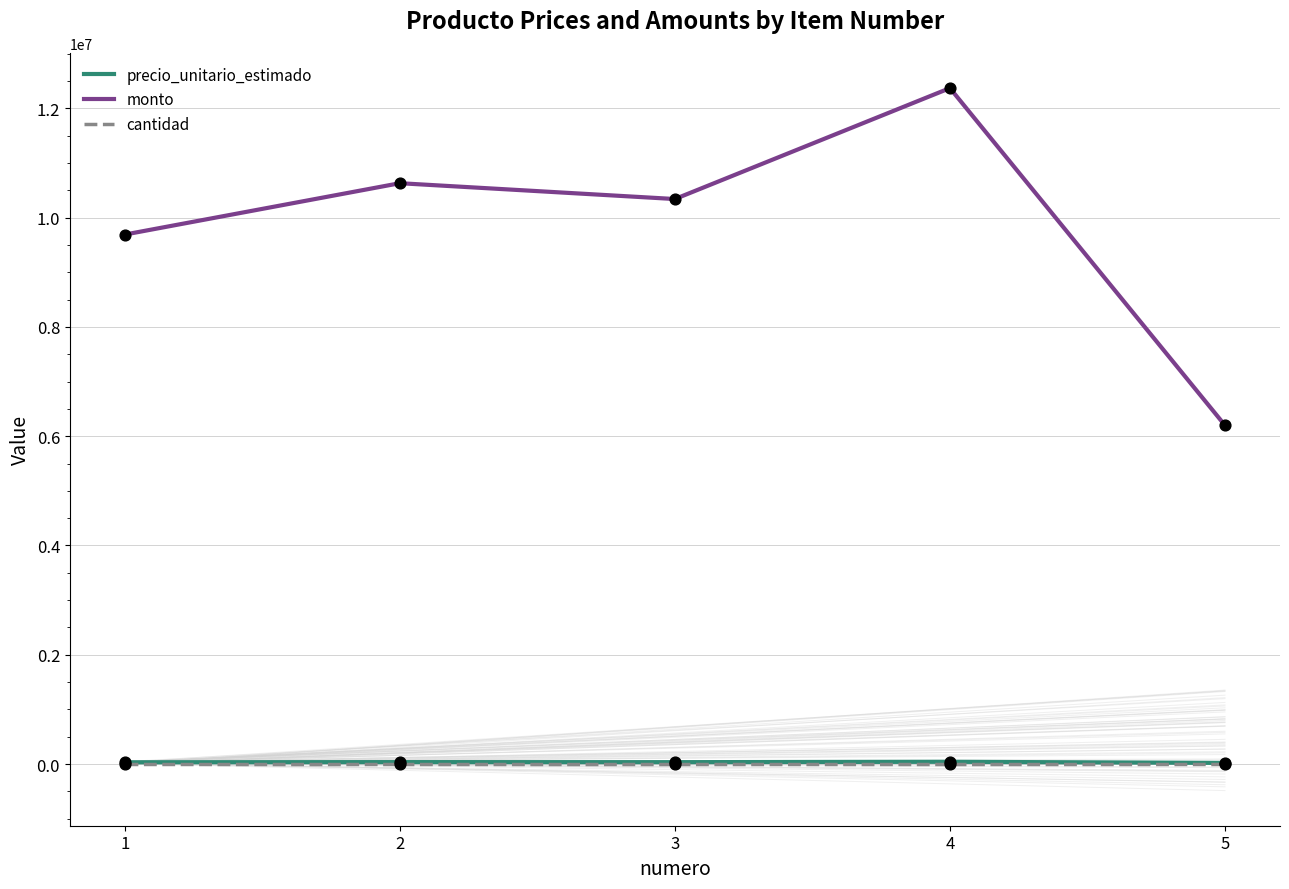

Between 1 and 4, which series saw the biggest shift?

monto